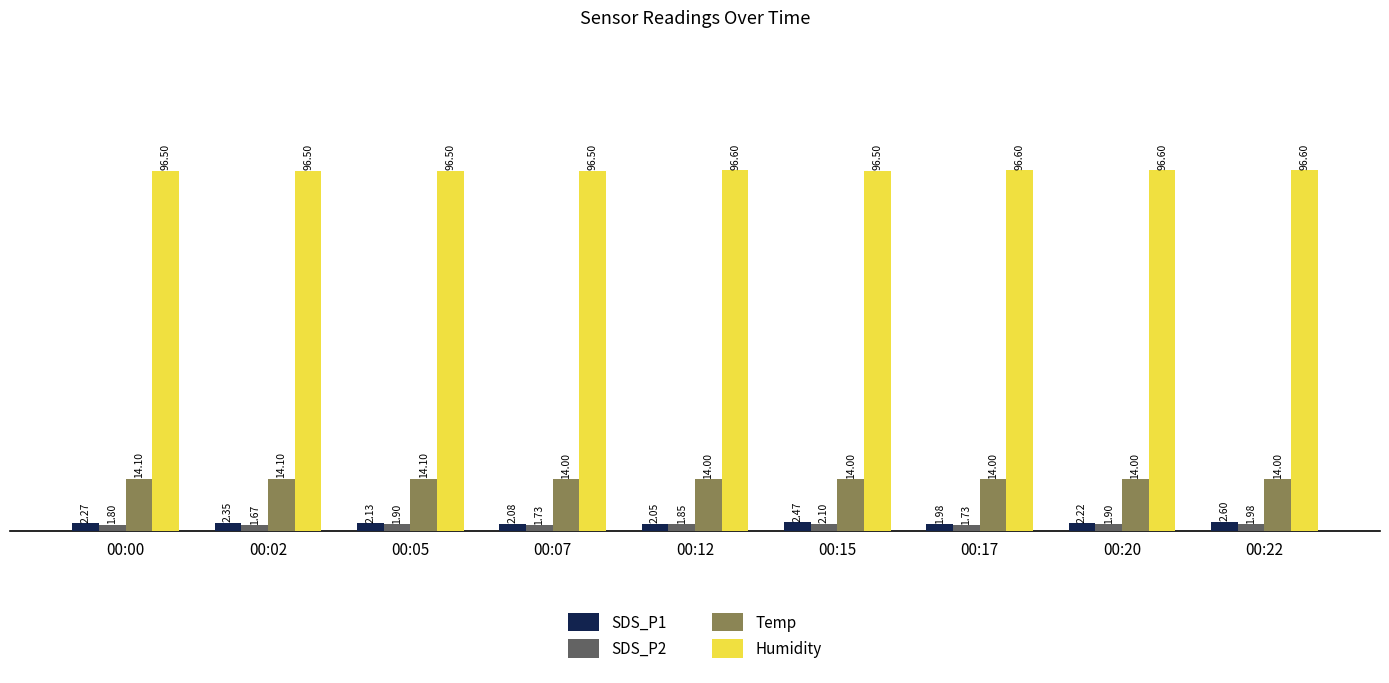

Rank the series by their maximum value, from lowest to highest.

SDS_P2, SDS_P1, Temp, Humidity